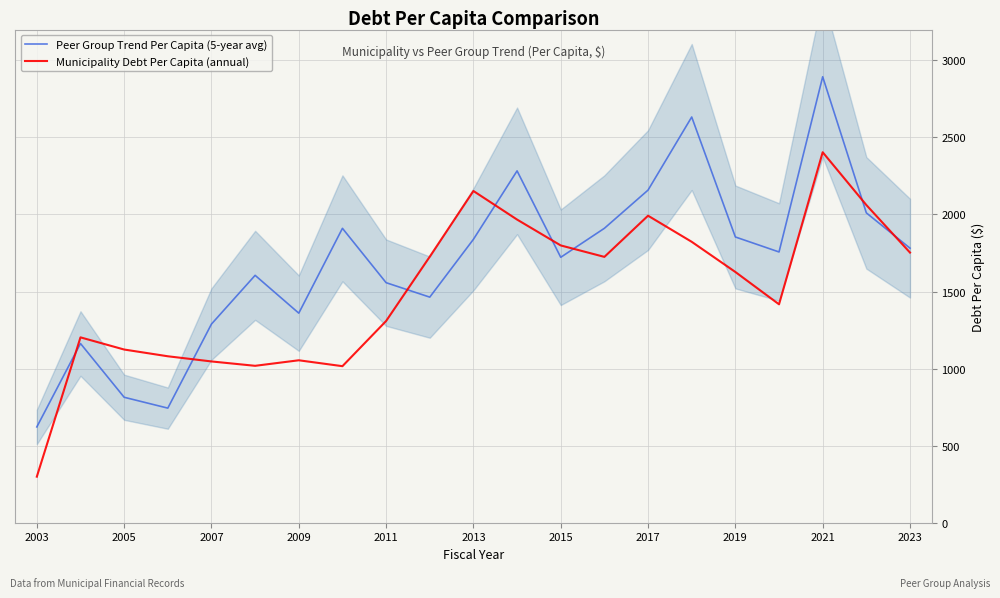

Which category has the lowest value across all series?

2003